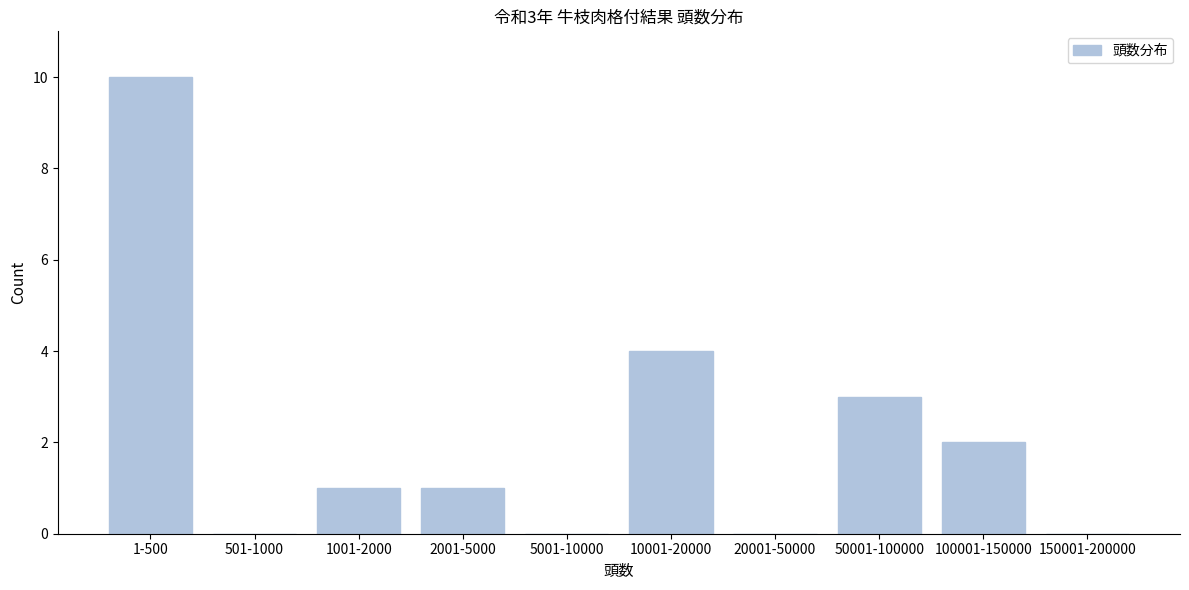

Reading right to left, what are all the values shown in this chart?

150001-200000=0	100001-150000=2	50001-100000=3	20001-50000=0	10001-20000=4	5001-10000=0	2001-5000=1	1001-2000=1	501-1000=0	1-500=10